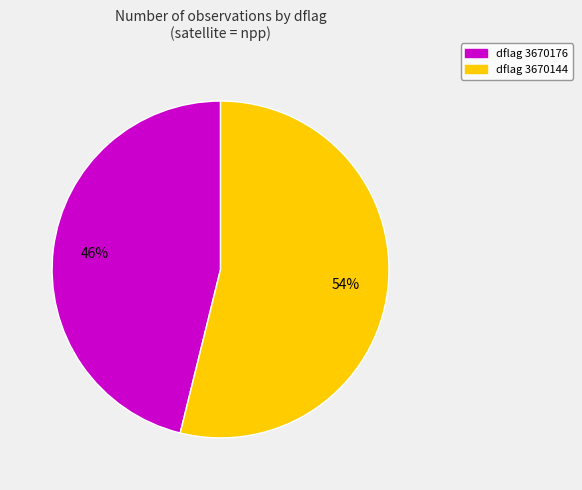

To the nearest percent, what is the average slice percentage?

50%